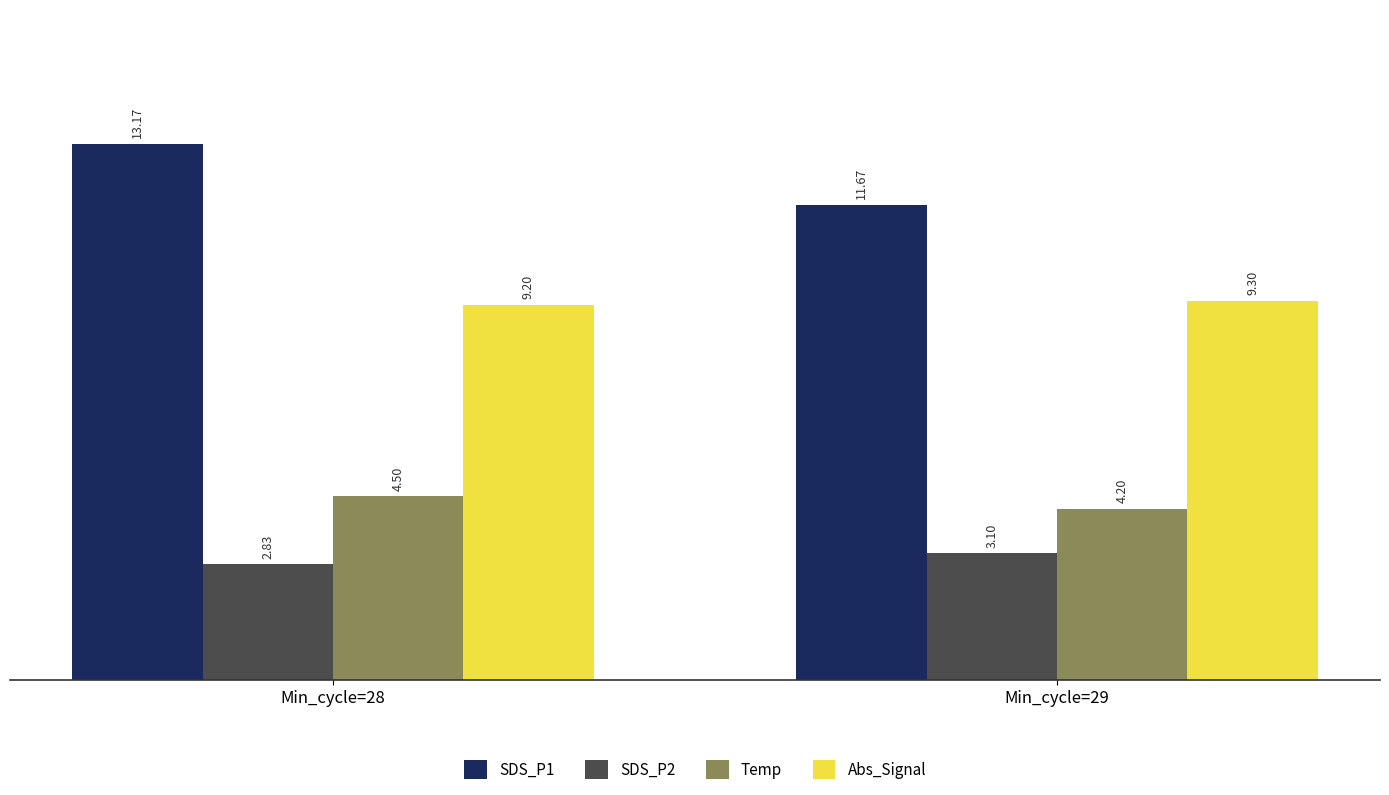

What is the approximate value of Abs_Signal at Min_cycle=28?

9.2